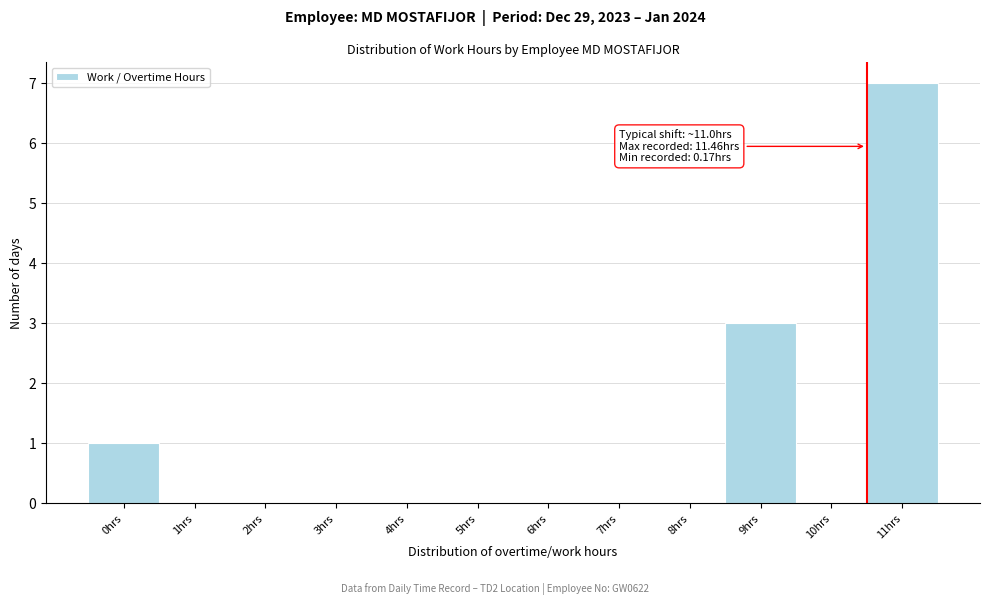

Reading left to right, transcribe all the data shown in this chart.

0hrs=1	1hrs=0	2hrs=0	3hrs=0	4hrs=0	5hrs=0	6hrs=0	7hrs=0	8hrs=0	9hrs=3	10hrs=0	11hrs=7